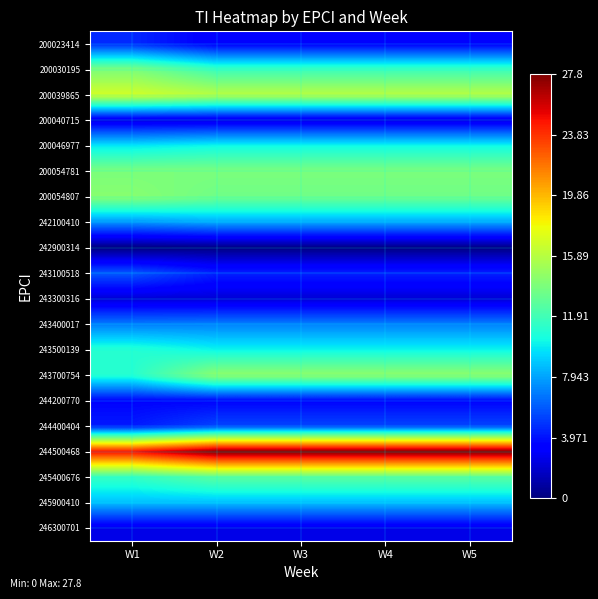

Reading right to left, transcribe all the data shown in this chart.

200023414: W5=3.2	W4=3.2	W3=3.2	W2=3.2	W1=4.6
200030195: W5=11.7	W4=11.7	W3=11.7	W2=11.7	W1=13.9
200039865: W5=15.9	W4=15.9	W3=15.9	W2=15.9	W1=16.8
200040715: W5=2.4	W4=2.4	W3=2.4	W2=2.4	W1=2.4
200046977: W5=10.3	W4=10.3	W3=10.3	W2=10.3	W1=9.8
200054781: W5=13.9	W4=13.9	W3=13.9	W2=13.9	W1=13.9
200054807: W5=13.5	W4=13.5	W3=13.5	W2=13.5	W1=14.3
242100410: W5=8.1	W4=8.1	W3=8.1	W2=8.1	W1=7.5
242900314: W5=0.1	W4=0.1	W3=0.1	W2=0.1	W1=0.0
243100518: W5=4.4	W4=4.4	W3=4.4	W2=4.4	W1=5.9
243300316: W5=2.1	W4=2.1	W3=2.1	W2=2.1	W1=2.1
243400017: W5=7.0	W4=7.0	W3=7.0	W2=7.0	W1=6.9
243500139: W5=10.2	W4=10.2	W3=10.2	W2=10.2	W1=11.0
243700754: W5=14.6	W4=14.6	W3=14.6	W2=14.6	W1=11.0
244200770: W5=3.5	W4=3.5	W3=3.5	W2=3.5	W1=3.5
244400404: W5=5.4	W4=5.4	W3=5.4	W2=5.4	W1=4.2
244500468: W5=27.8	W4=27.8	W3=27.8	W2=27.8	W1=24.9
245400676: W5=12.8	W4=12.8	W3=12.8	W2=12.8	W1=11.5
245900410: W5=8.7	W4=8.7	W3=8.7	W2=8.7	W1=8.7
246300701: W5=2.6	W4=2.6	W3=2.6	W2=2.6	W1=2.6